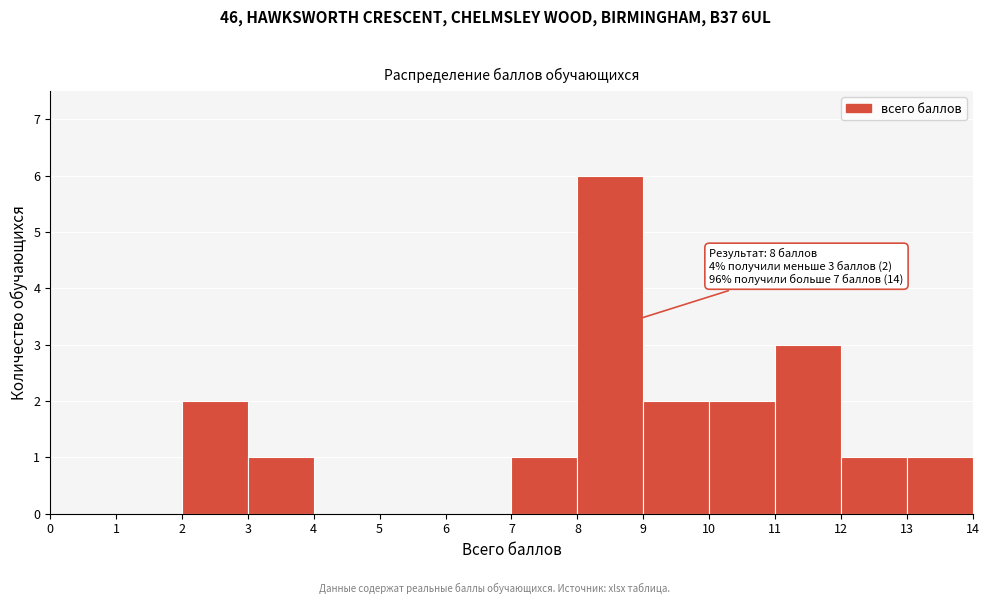

Over which range of the x-axis is the bar tallest?

8 to 9